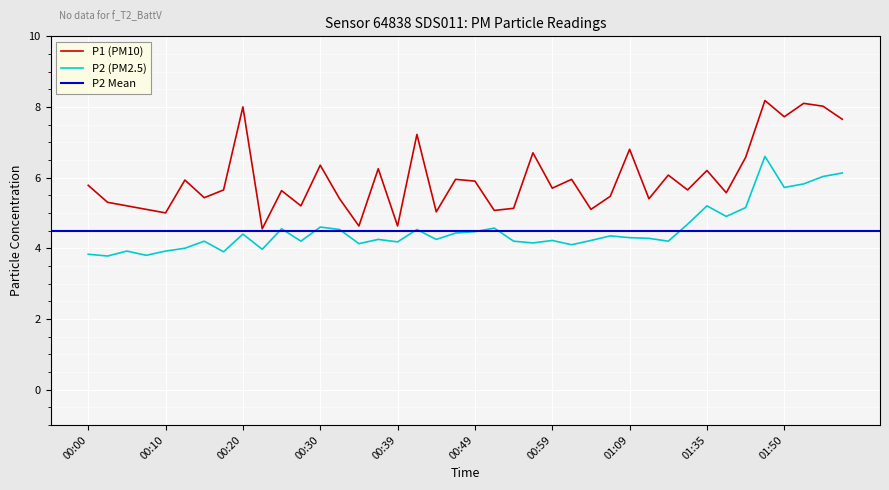

The P2 series shows 2.1 at 01:42. True or false?

False